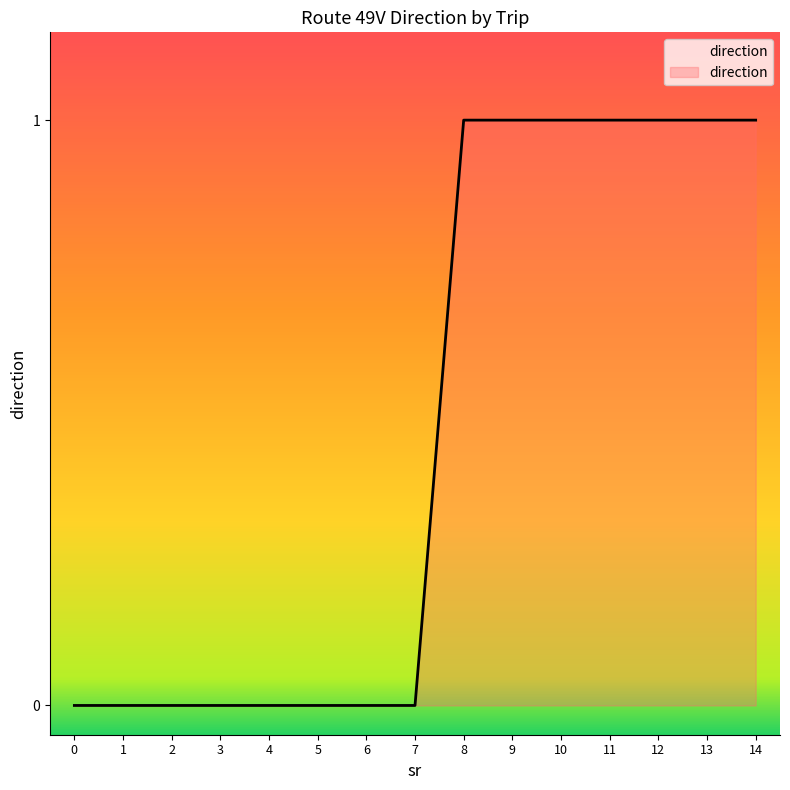

Is it true that the value at 11 is 1?

True